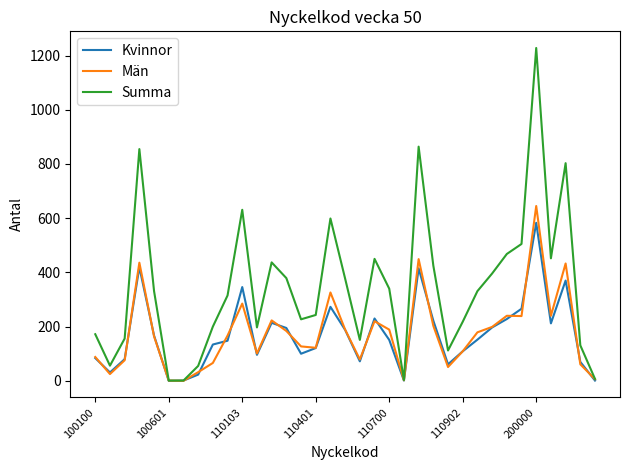

Which series has the largest range (max minus min)?

Summa